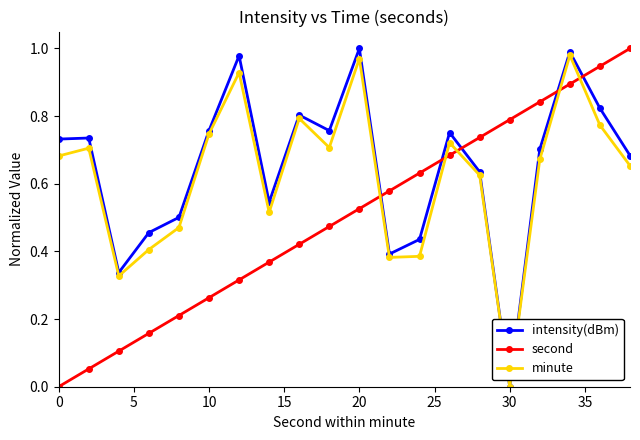

List the series in order of their overall mean, lowest first.

second, minute, intensity(dBm)